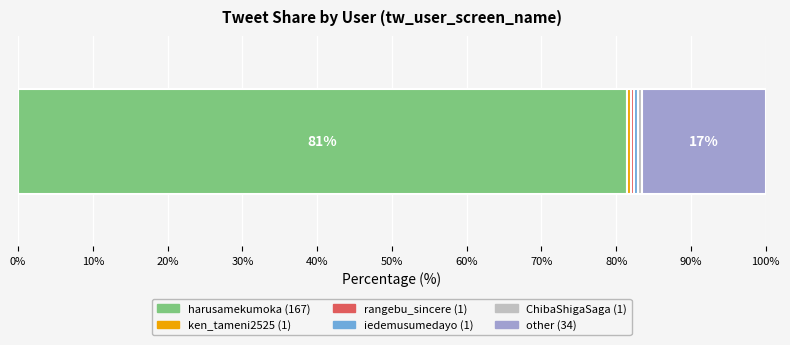

True or false: is_R18=1 has a value of 2 at harusamekumoka.

False